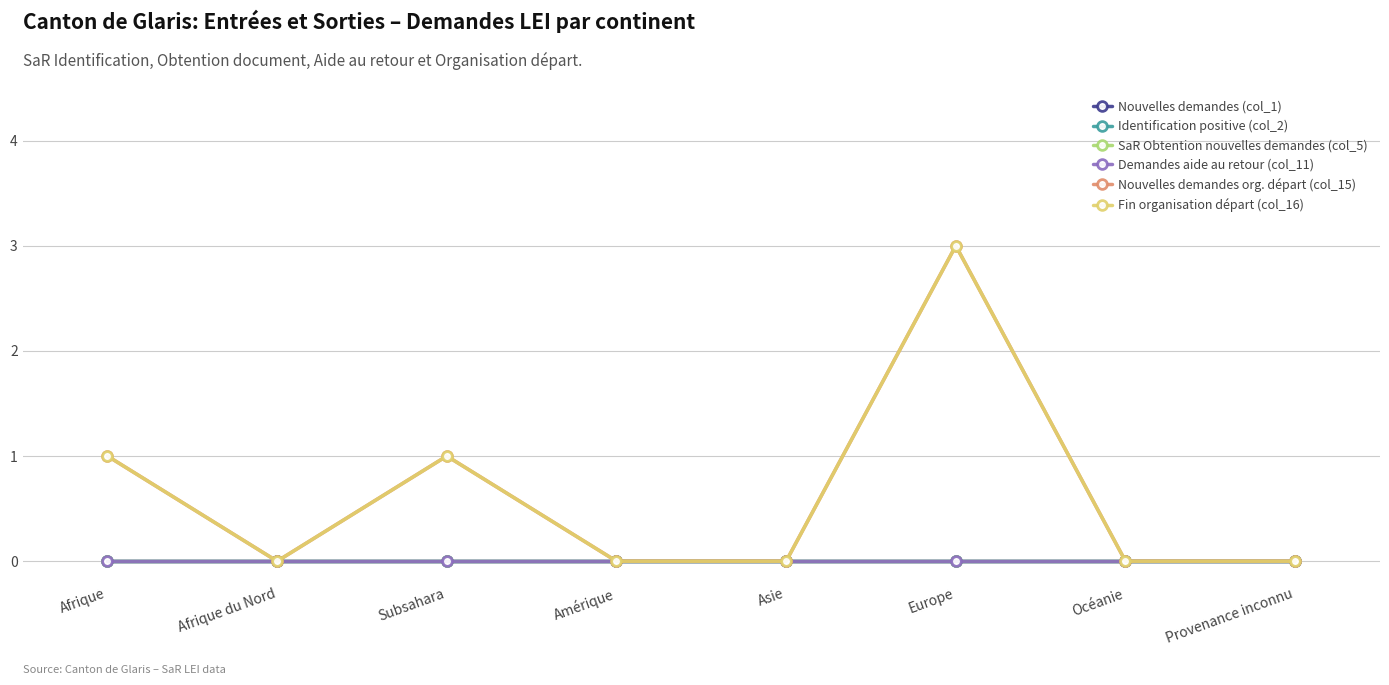

The value of Fin organisation départ (col_16) at Océanie is -1. True or false?

False